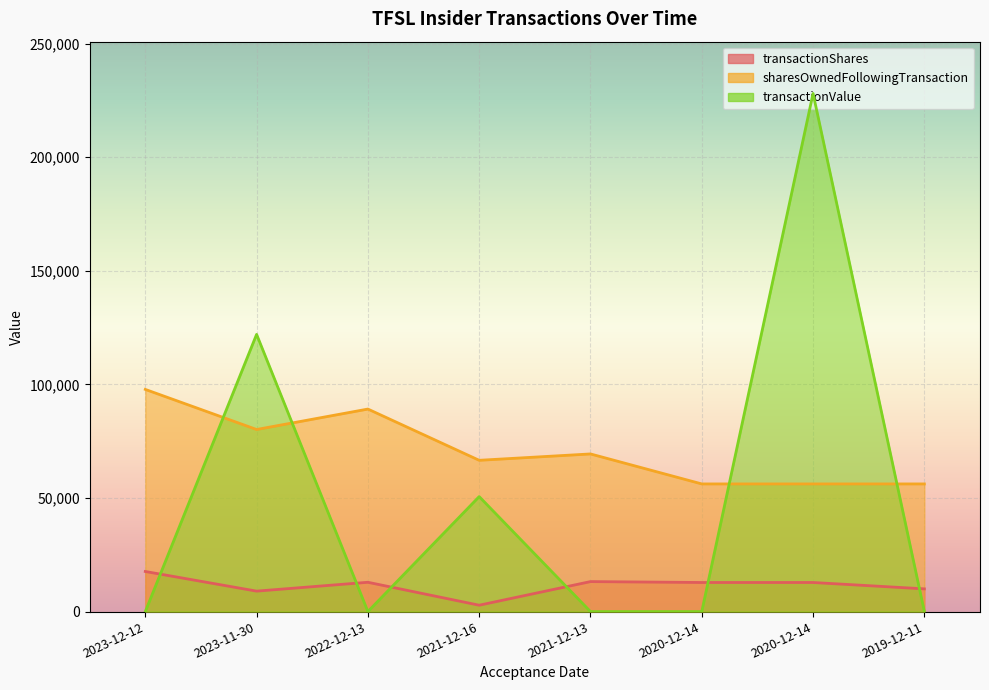

True or false: transactionValue and transactionShares cross at least once.

True